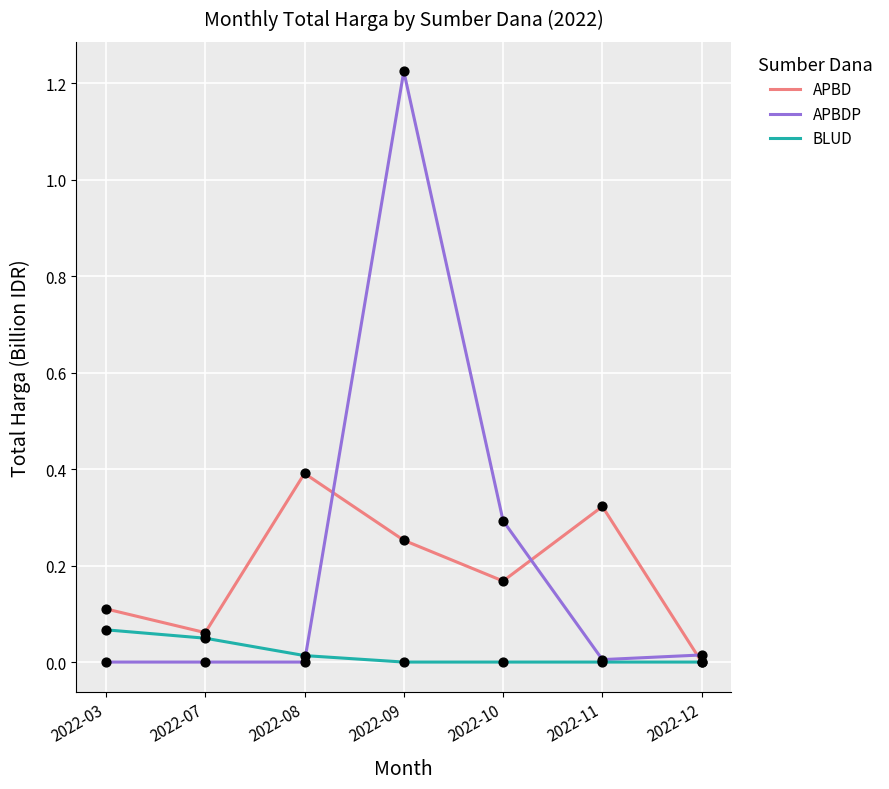

Which series has the largest range (max minus min)?

APBDP